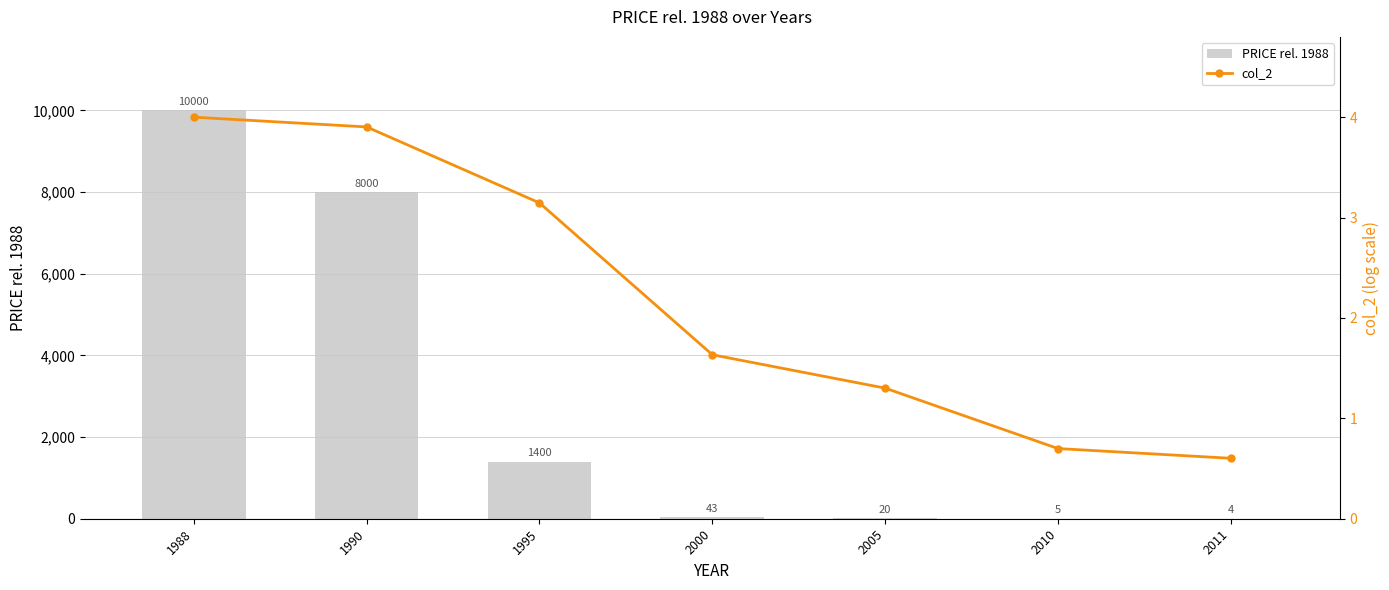

Which has a higher value, 2005 or 2011?

2005